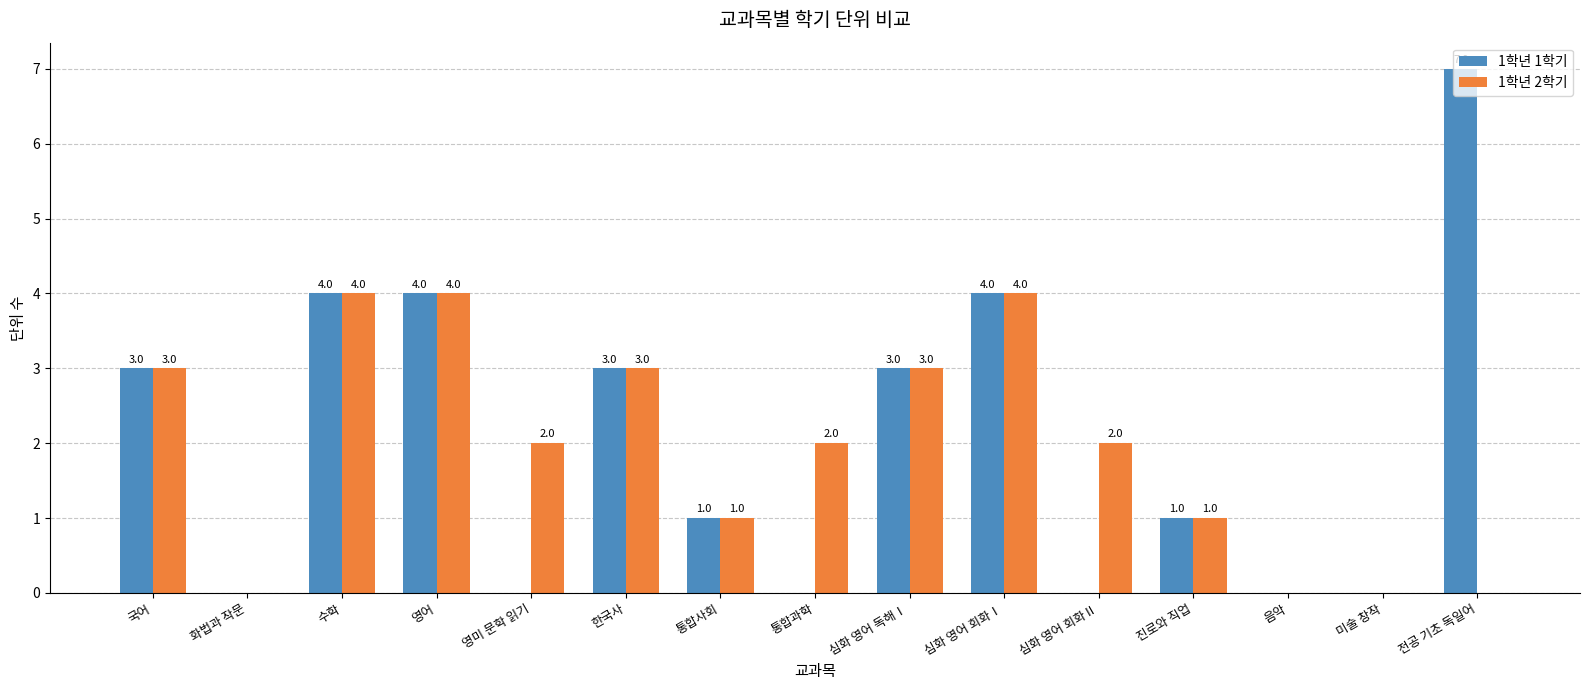

True or false: 1학년 1학기 has a value of 3 at 미술 창작.

False